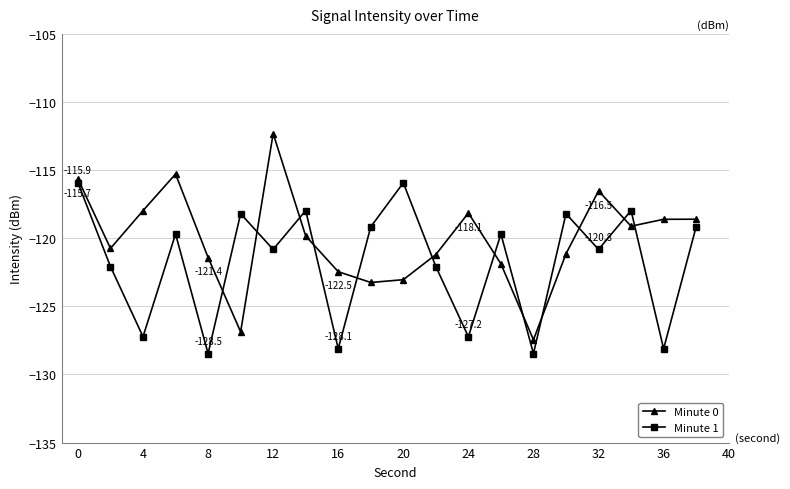

Which series has the largest total across all categories?

Minute 0